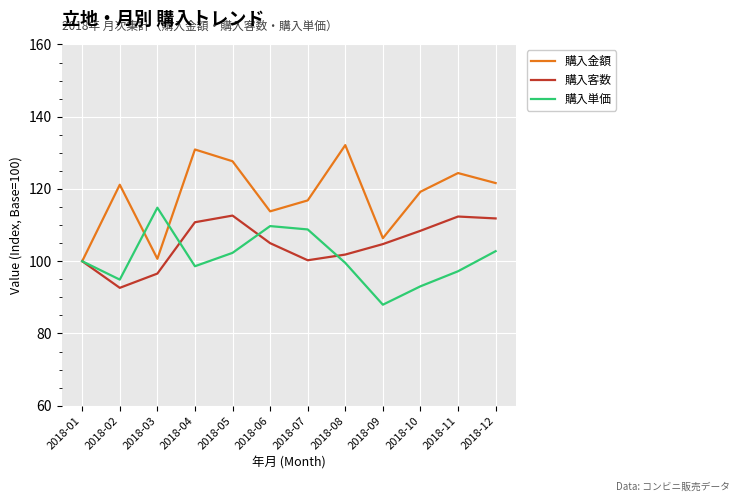

Between 2018-06 and 2018-10, which series saw the biggest shift?

購入単価